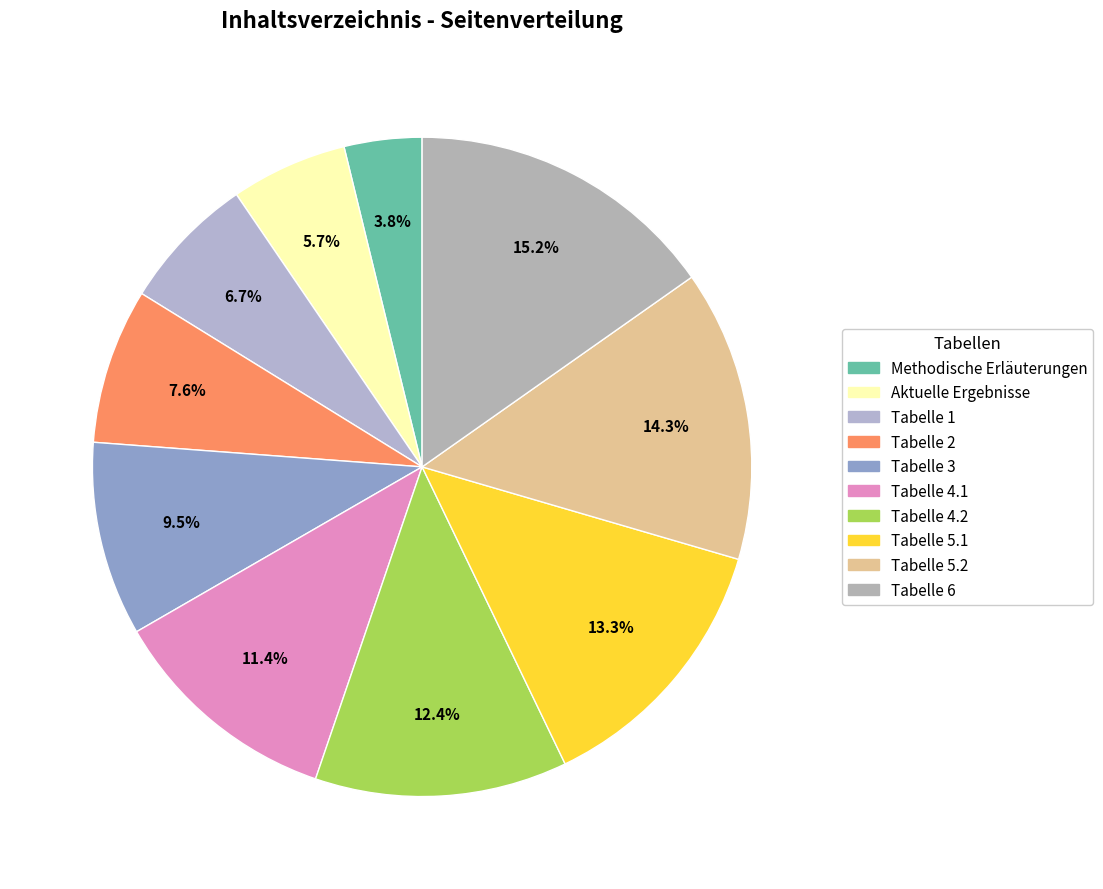

What is the ratio of the value at Tabelle 6 to the value at Aktuelle Ergebnisse?

2.7